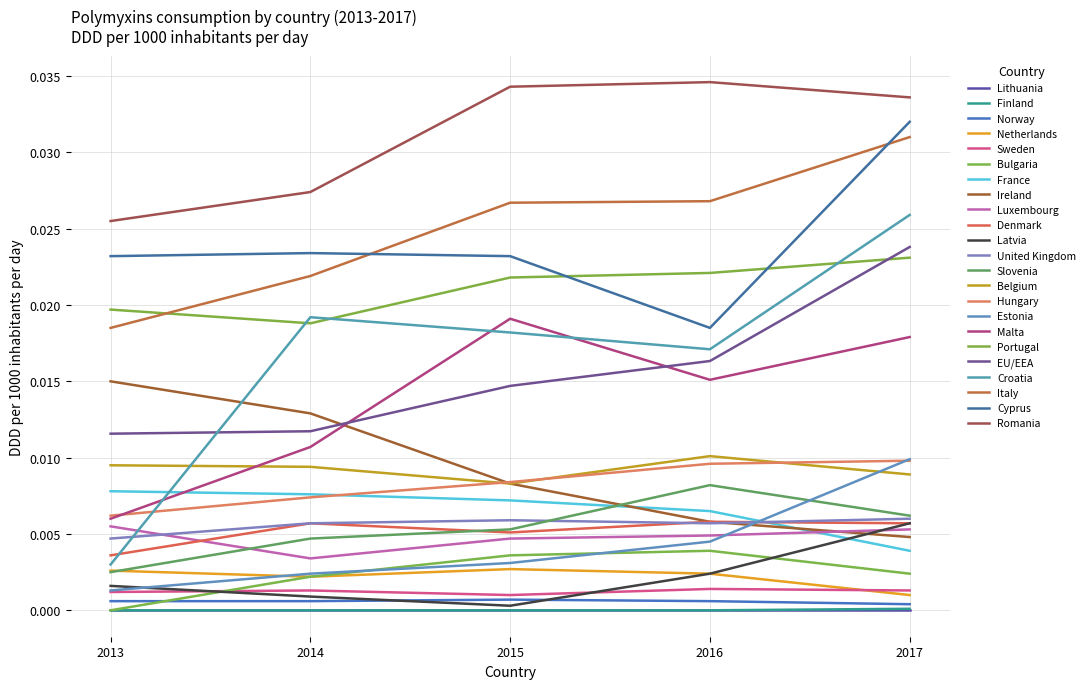

Does the chart have visible grid lines?

Yes